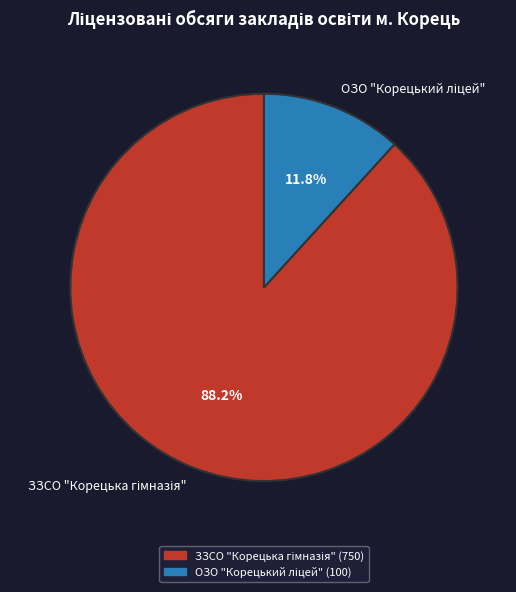

How many segments does this pie chart have?

2